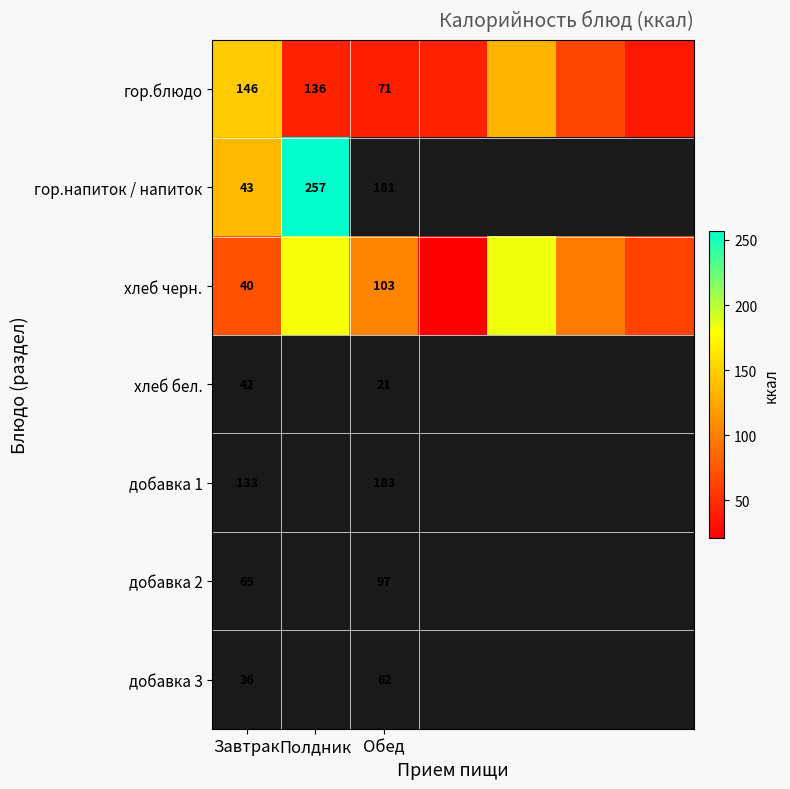

At Завтрак, list the series in order from smallest to largest.

хлеб черн., гор.напиток / напиток, гор.блюдо